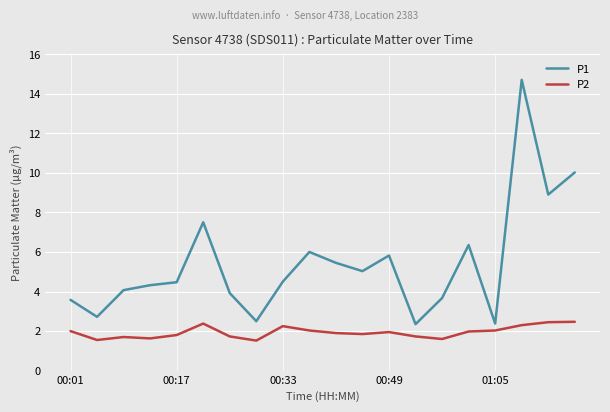

How many interior local valleys does the P1 series have?

6